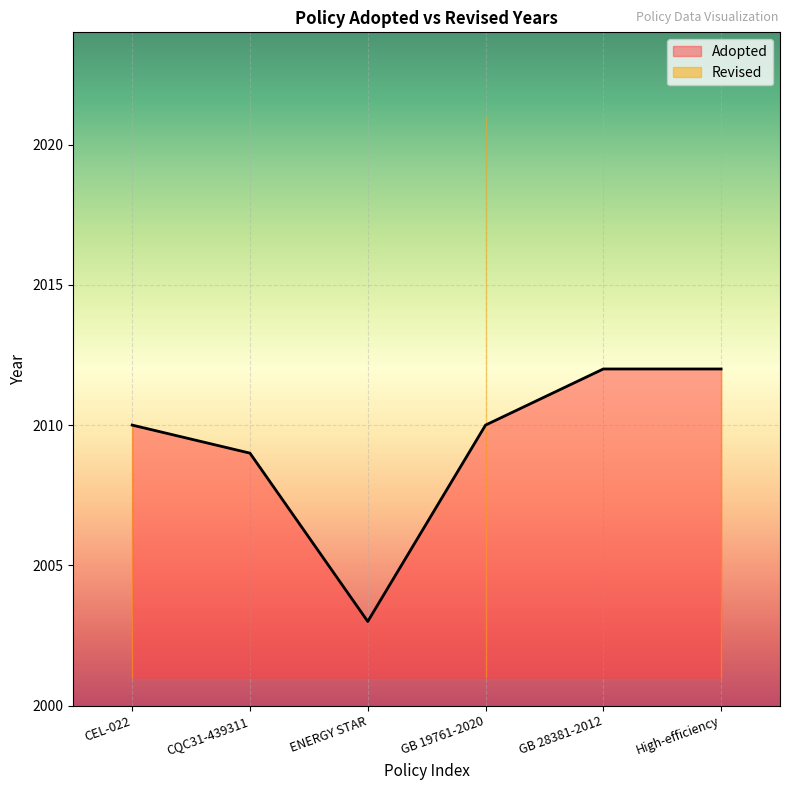

Does the chart display data point markers on the line(s)?

No